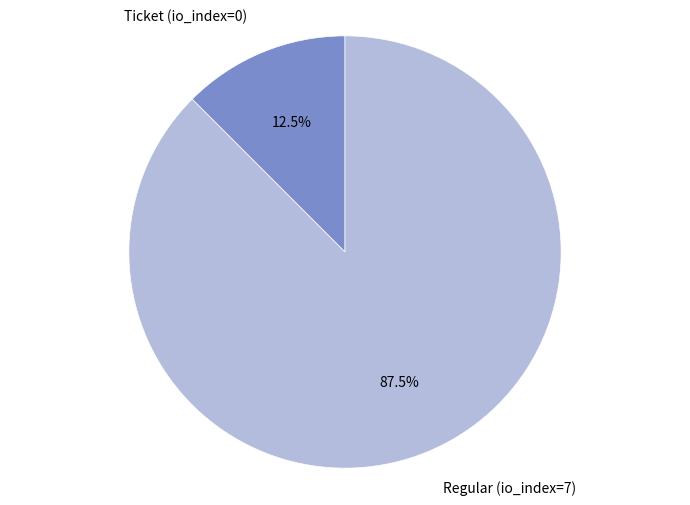

Which category has the smallest portion of the pie?

Ticket (io_index=0)